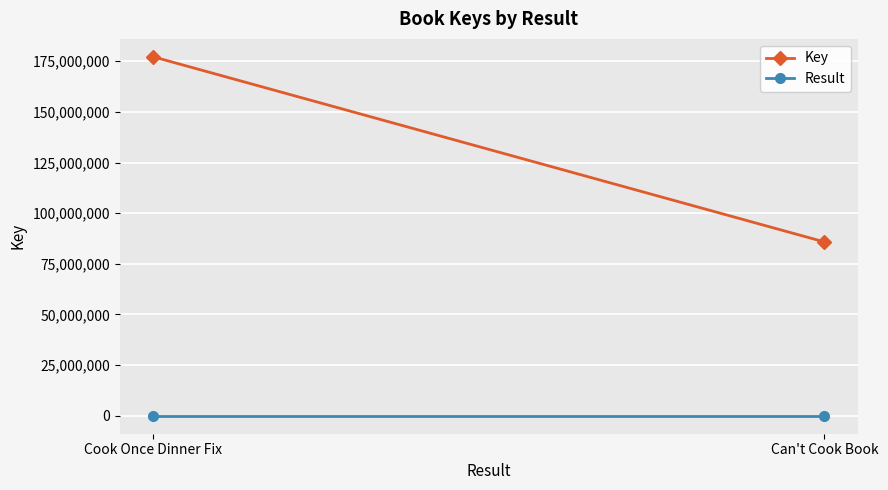

What is the difference between the maximum and minimum values in the Result series?

1